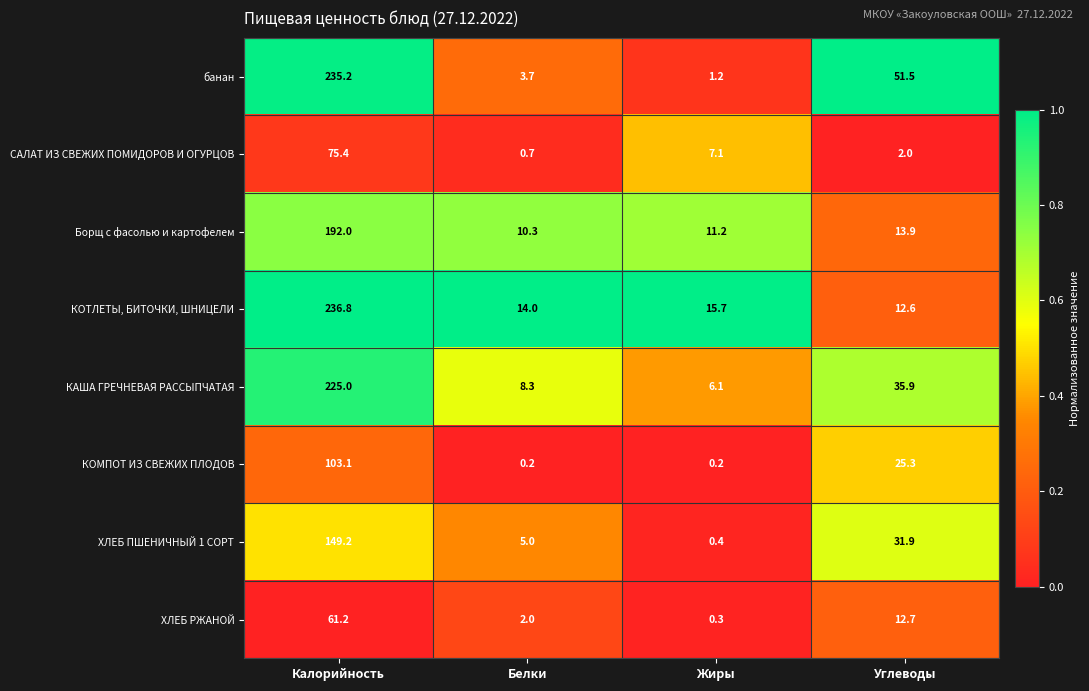

What is the spread (max minus min) of values at Белки?

13.8